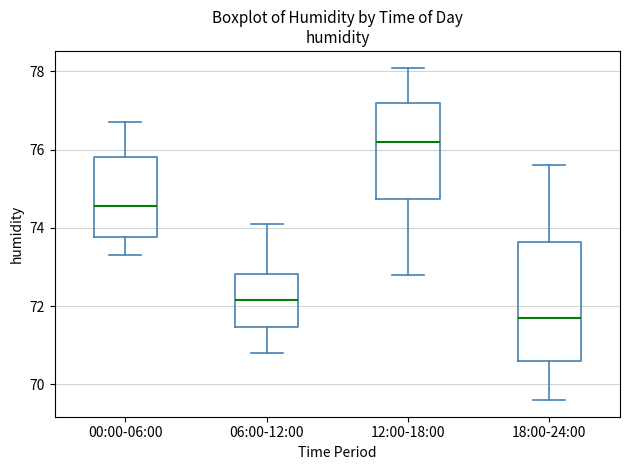

Reading left to right, read every box against the y-axis: the position of its median line, the range the box covers, and the ends of its whiskers. The values are not printed on the chart, so give them approximately, as read against the axis.

00:00-06:00: median 74.6, box 73.8 to 75.8, whiskers 73.4 to 76.8
06:00-12:00: median 72.2, box 71.4 to 72.8, whiskers 70.8 to 74.2
12:00-18:00: median 76.2, box 74.8 to 77.2, whiskers 72.8 to 78.2
18:00-24:00: median 71.8, box 70.6 to 73.6, whiskers 69.6 to 75.6